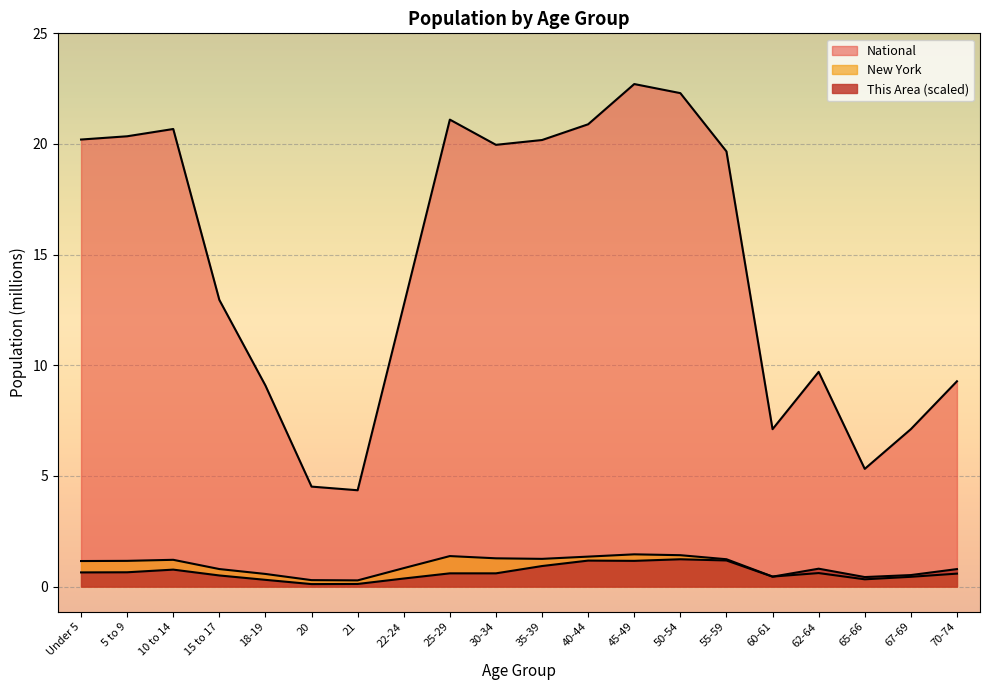

Is it true that National equals 21.2 at 22-24?

False